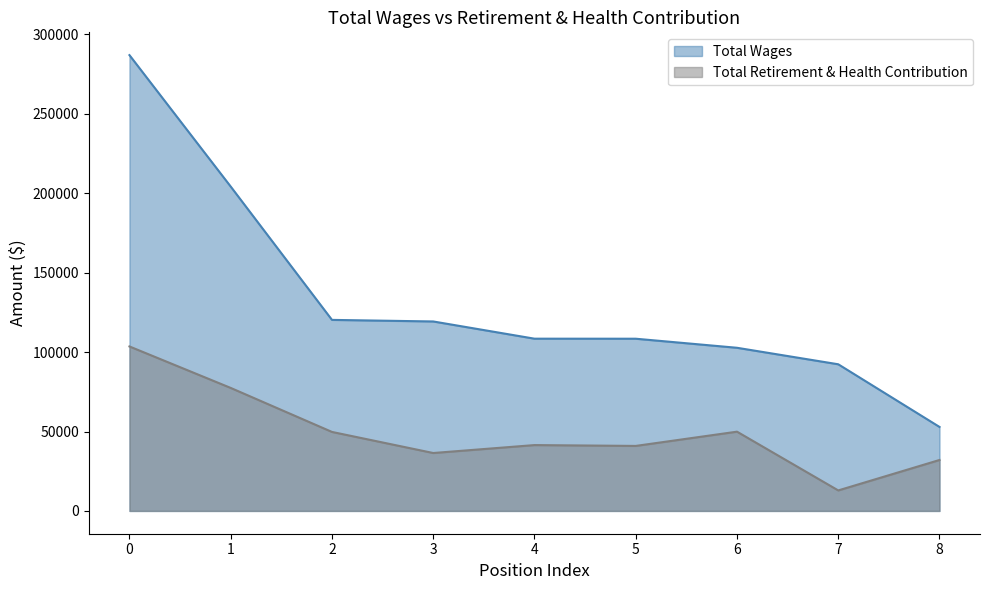

What are all the series names shown in the legend?

Total Wages, Total Retirement & Health Contribution